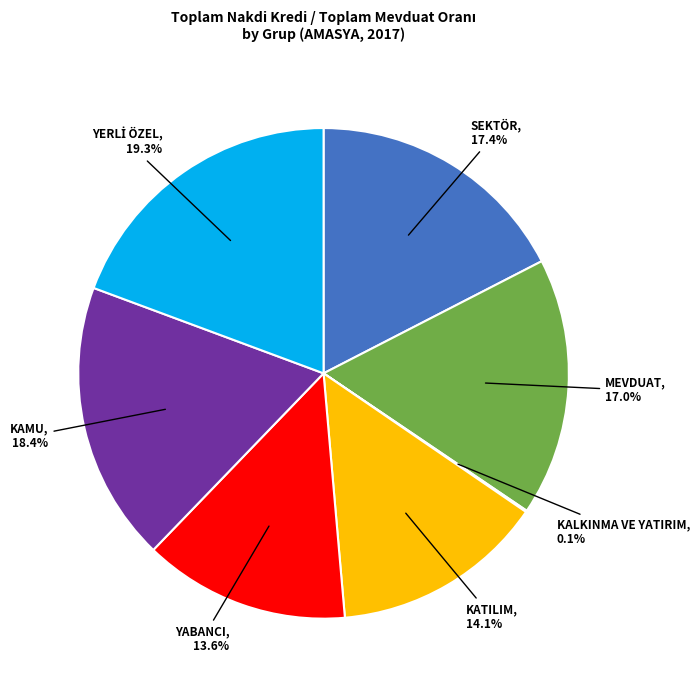

What percentage is NOT represented by YABANCI?

86.4%